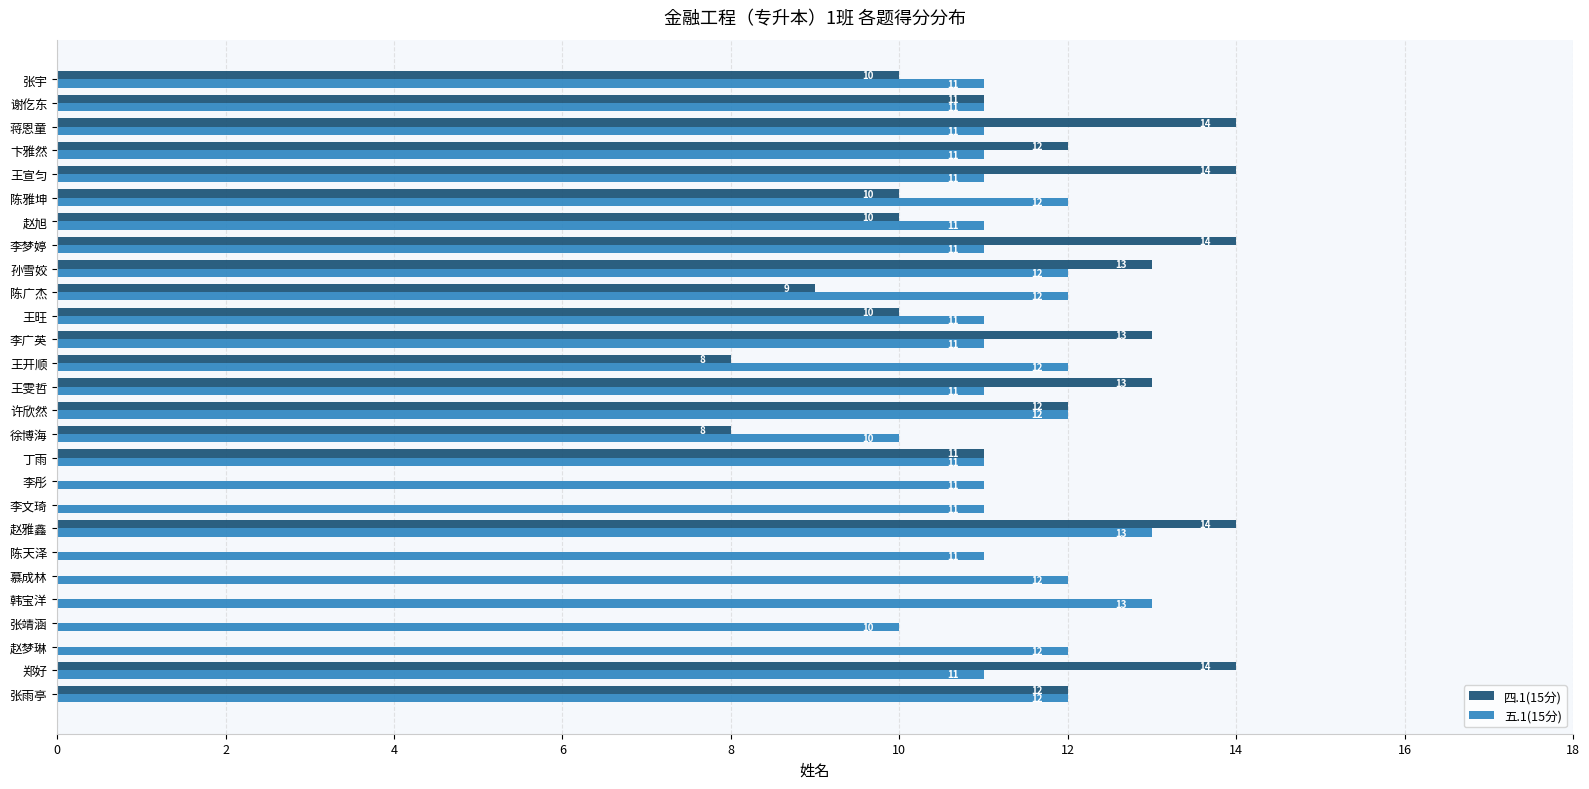

What is the sum of the 五.1(15分) values at 韩宝洋 and 孙雪姣?

25